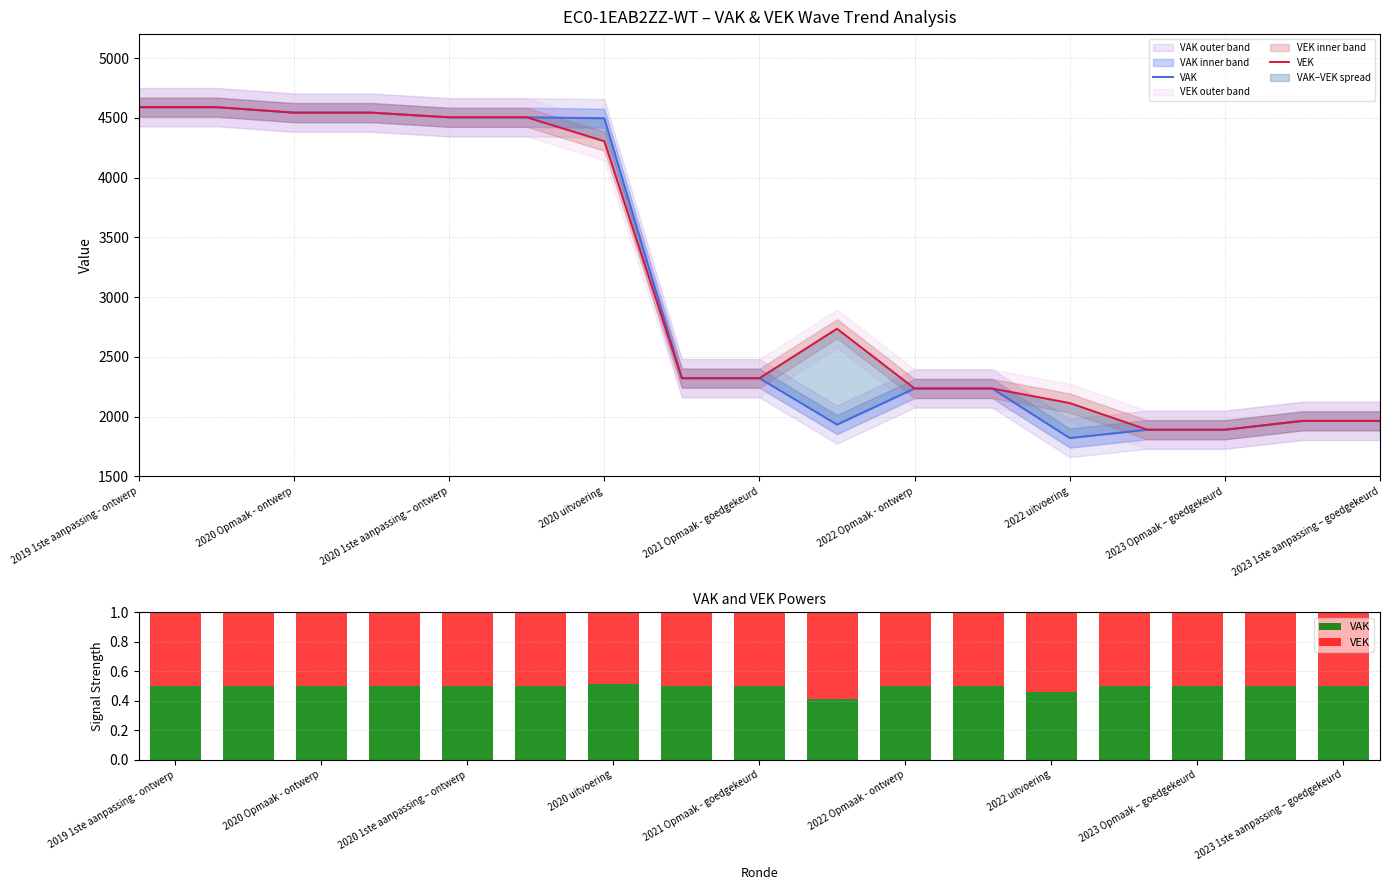

The VAK series shows 0.3 at 2020 uitvoering. True or false?

False